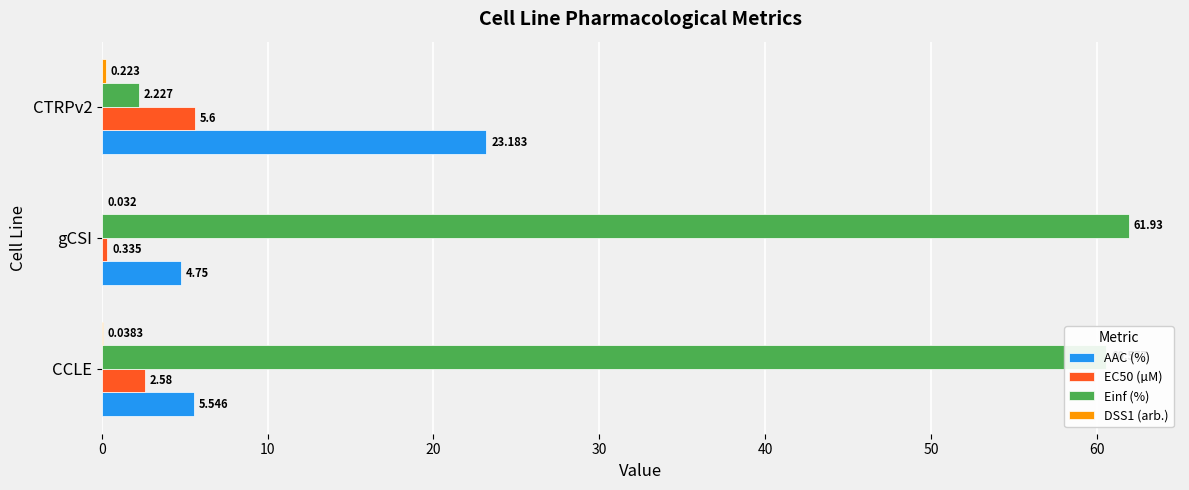

At which category is the sum across all series the highest?

CCLE